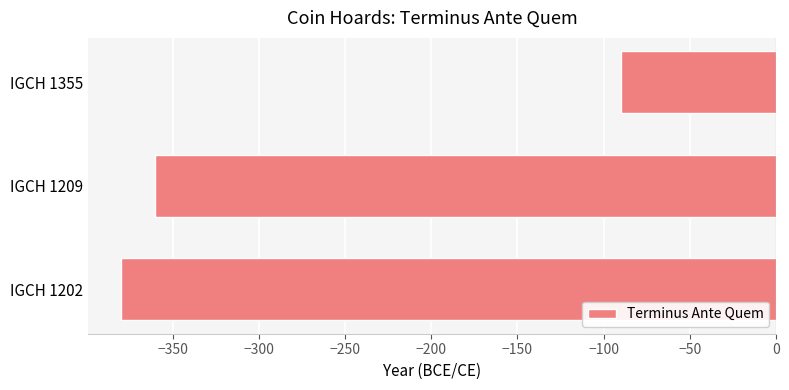

At which label is the value closest to -235?

IGCH 1209